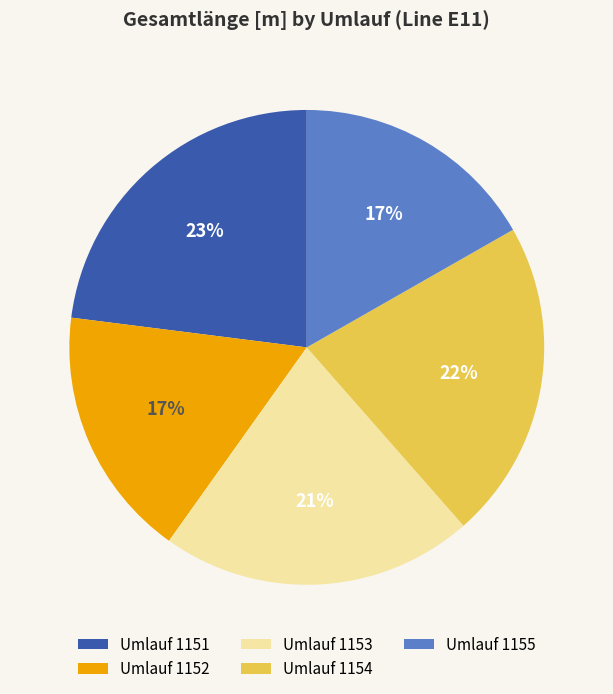

Is the sum of Umlauf 1155 and Umlauf 1154 greater than half?

No